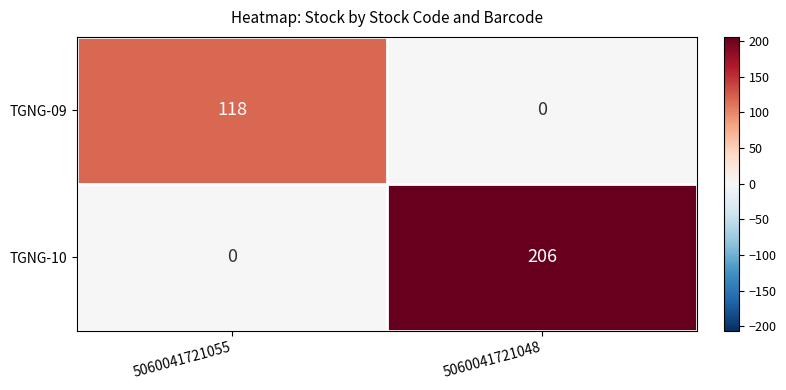

What is the difference between the TGNG-10 values at 5060041721048 and 5060041721055?

206